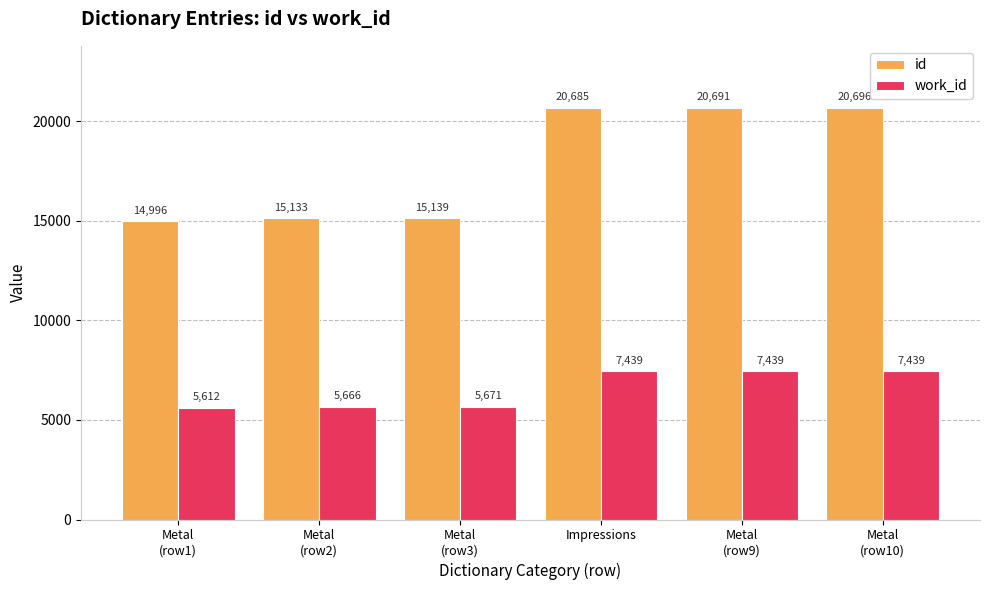

Rank the series by their average value, from highest to lowest.

id, work_id